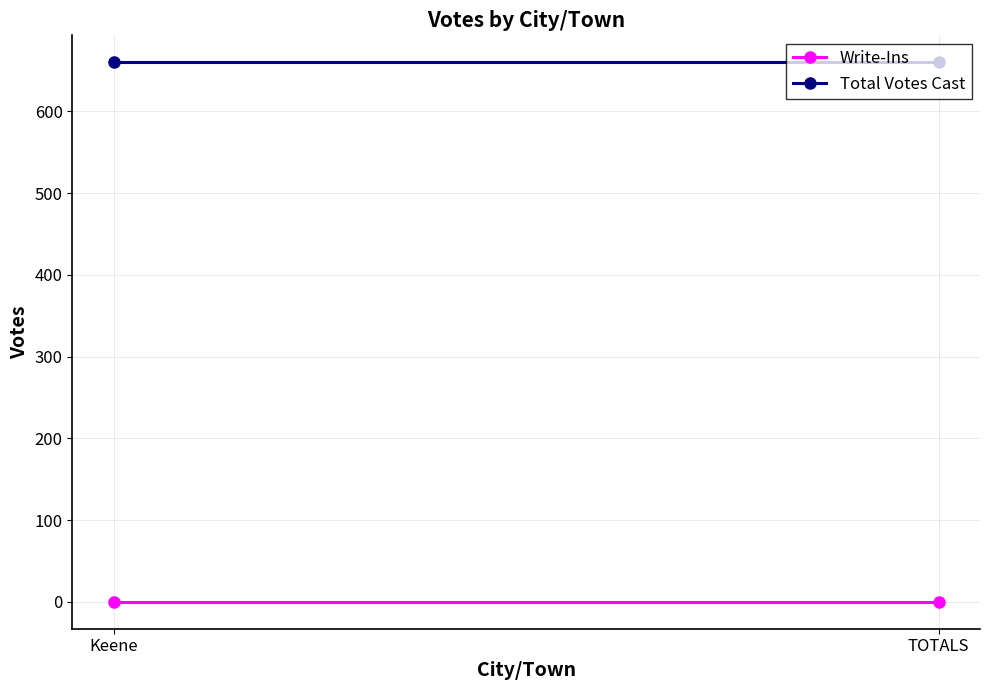

Between TOTALS and Keene, which is larger?

TOTALS